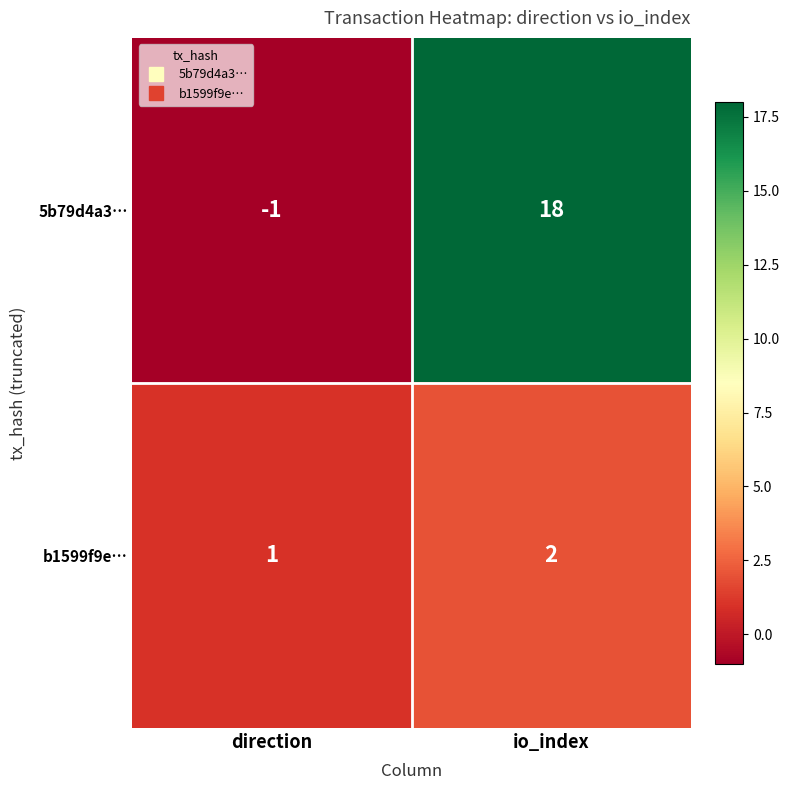

Which category has the lowest value in the 5b79d4a3… series?

direction